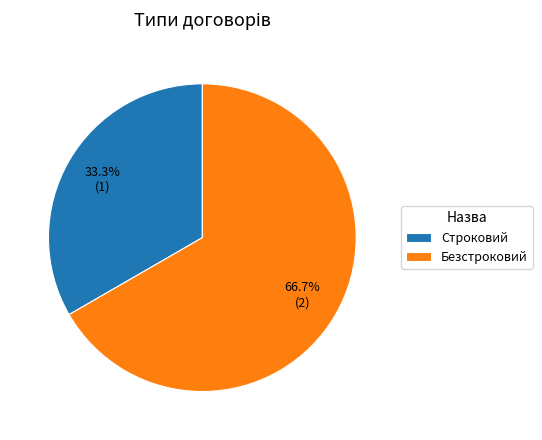

Is there any slice that represents more than half of the pie?

Yes